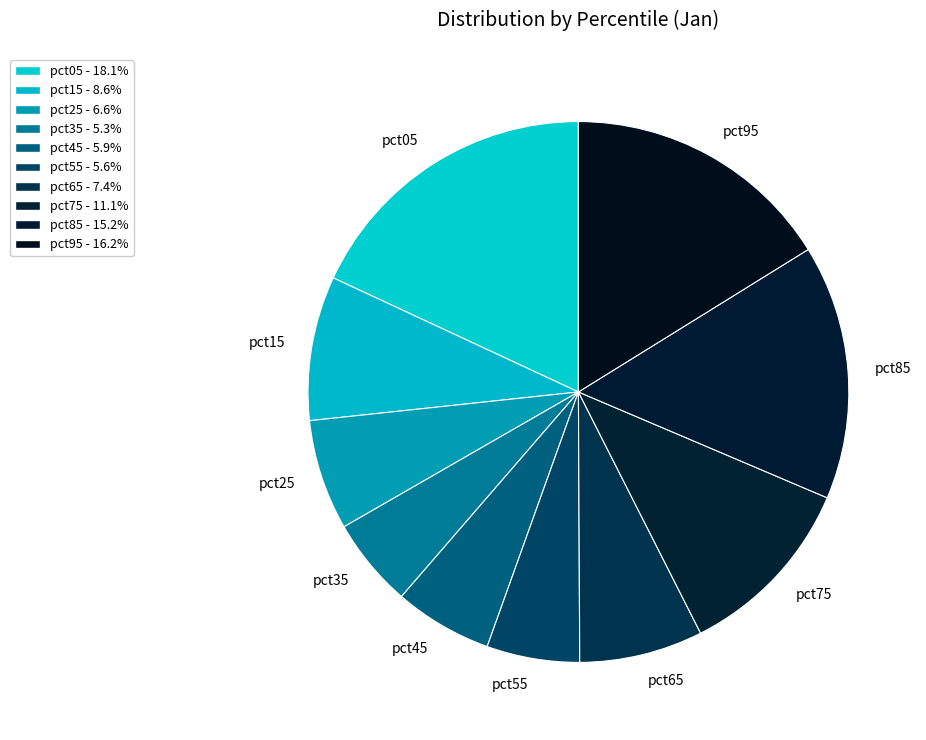

Is the sum of pct85 and pct55 greater than half?

No